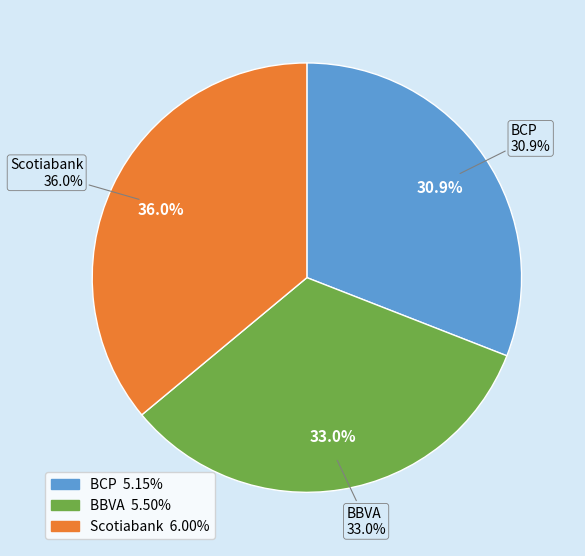

Is it true that BCP is 31% of the pie?

True